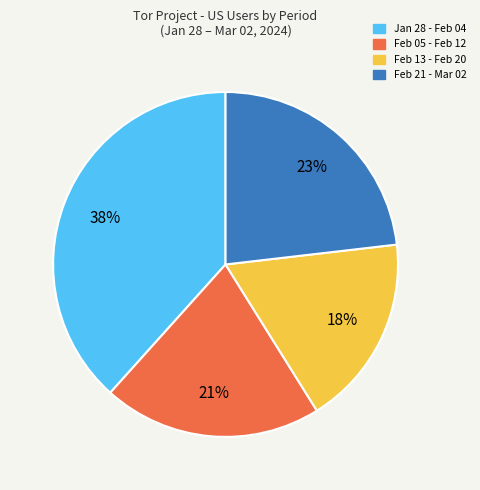

To the nearest percent, what is the average slice percentage?

25%